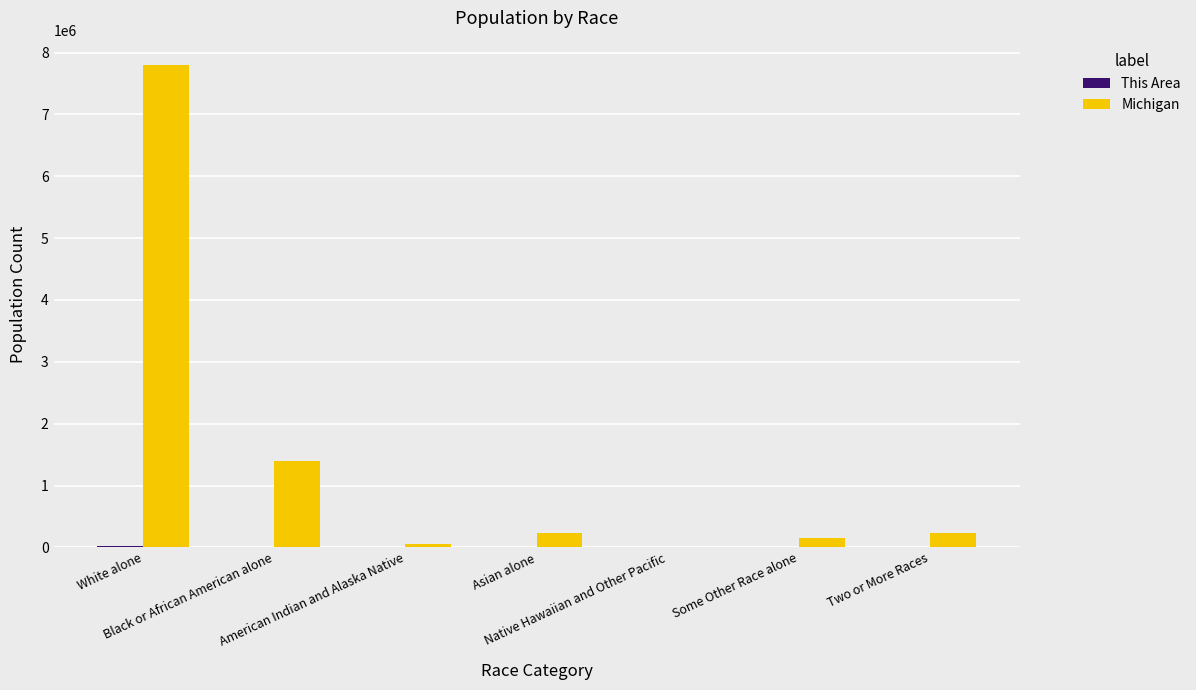

What is the maximum value shown in the chart?

7803120